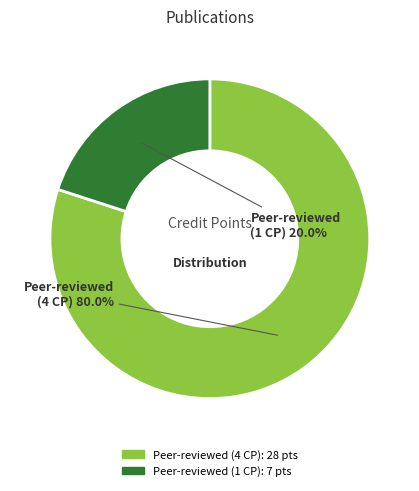

How many segments does this pie chart have?

2